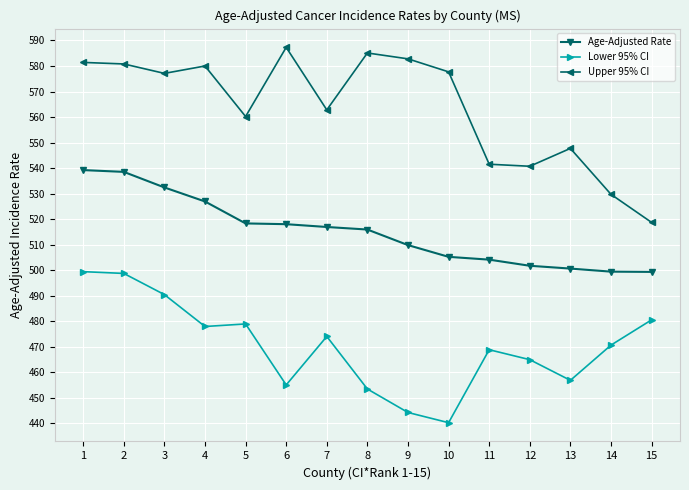

What is the greatest value displayed?

587.3